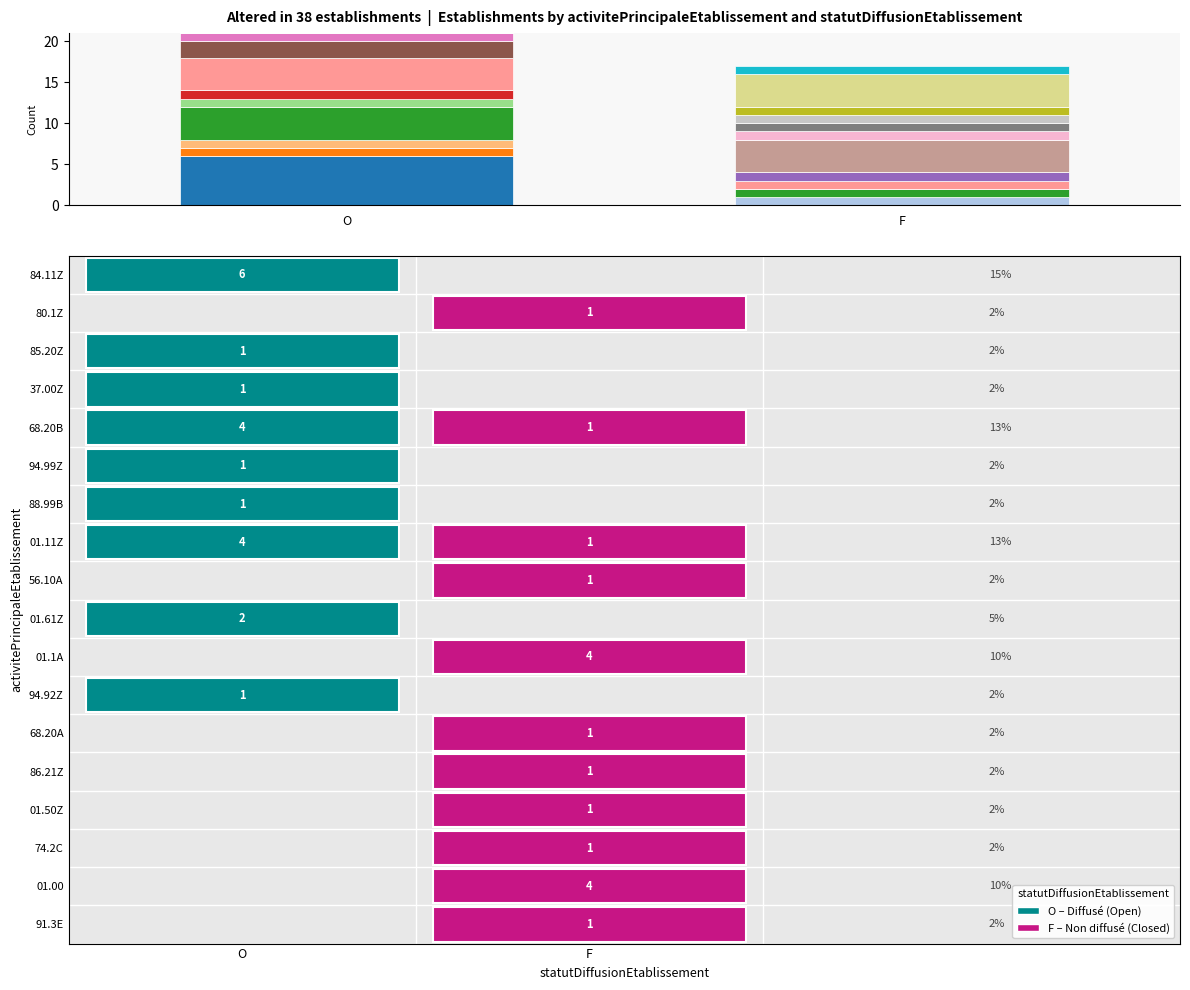

What is the total value across all series at F?

17